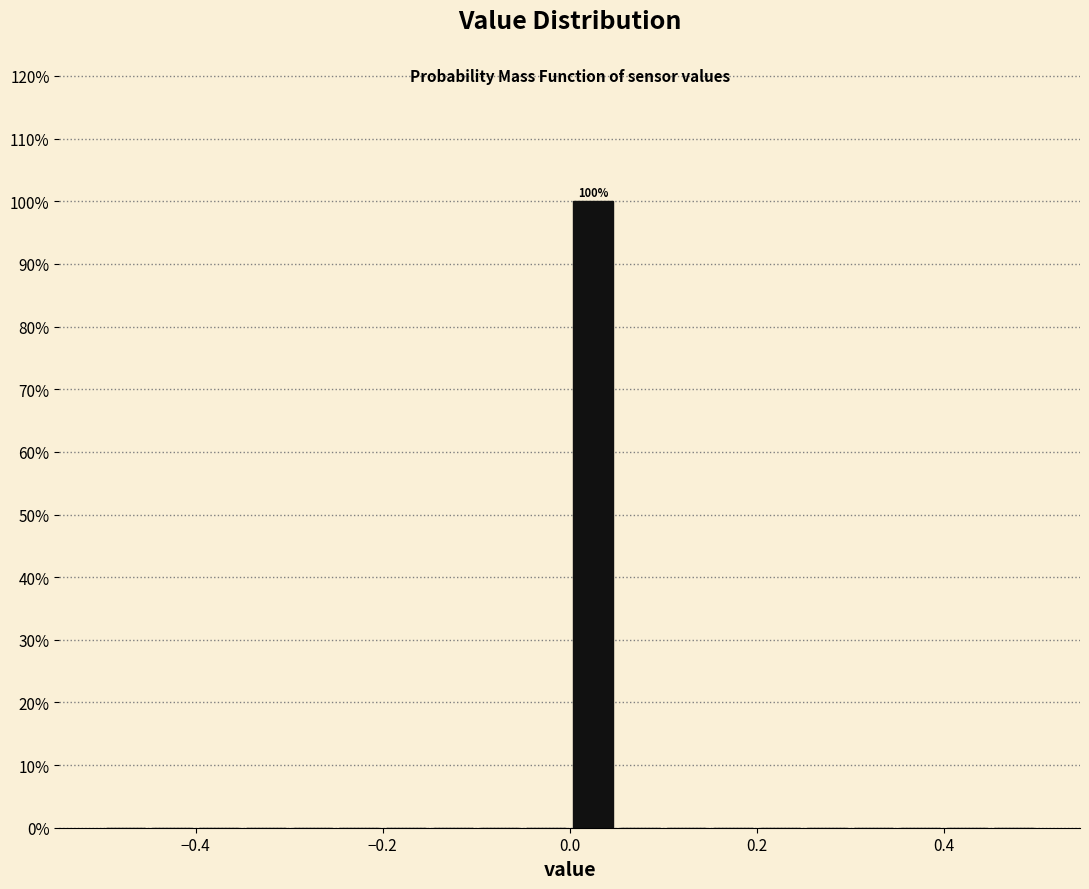

Around what value on the x-axis is the tallest bar? Give the approximate position of its centre, as read against the axis.

0.02